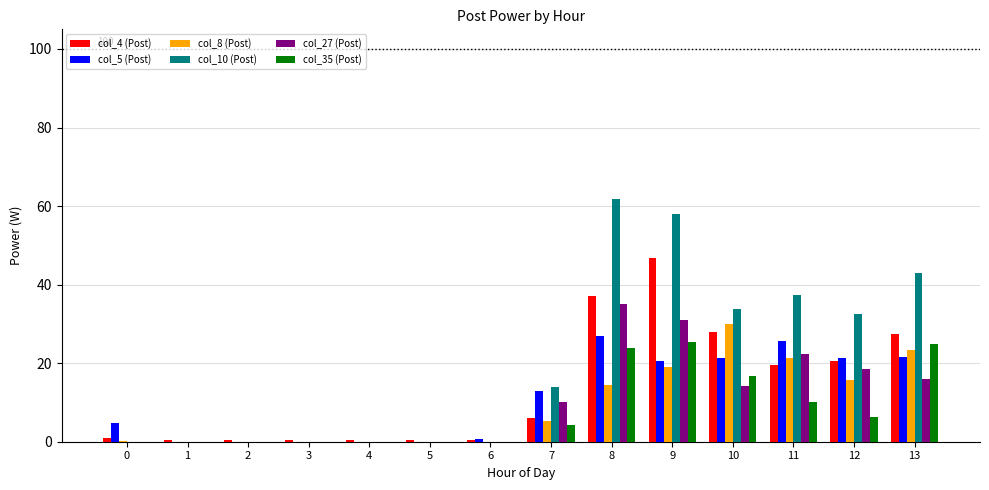

The value of col_10 (Post) at 5 is 0.0. True or false?

True